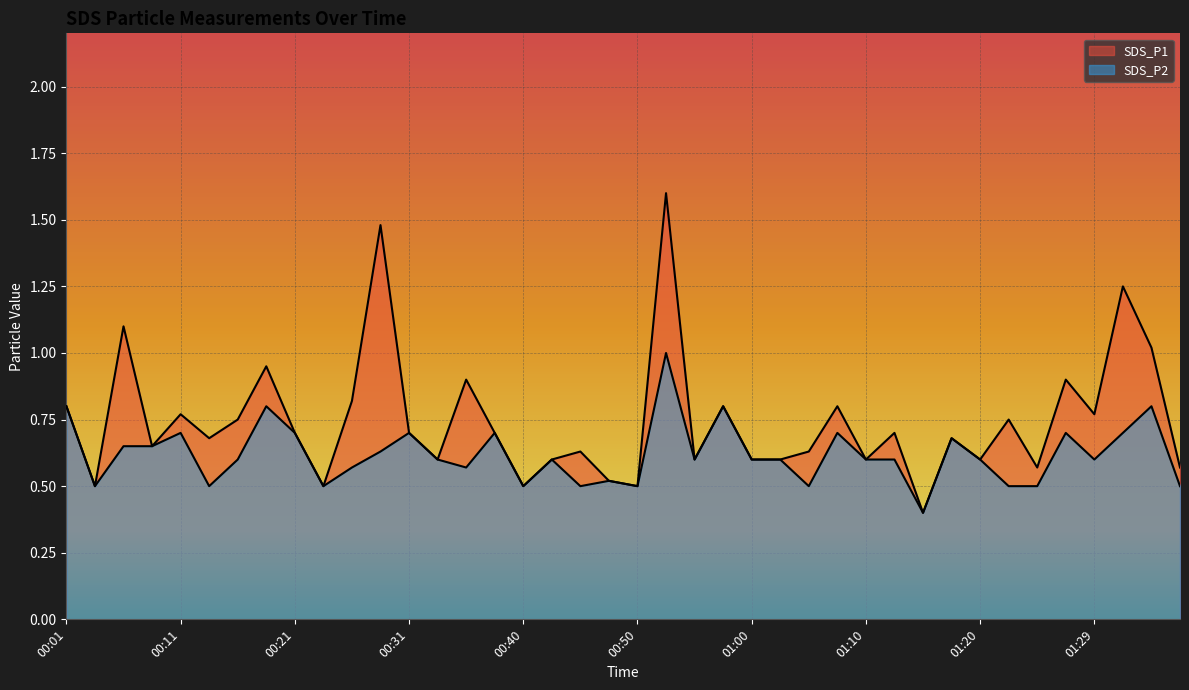

Is it true that SDS_P1 equals 0.8 at 01:07?

True